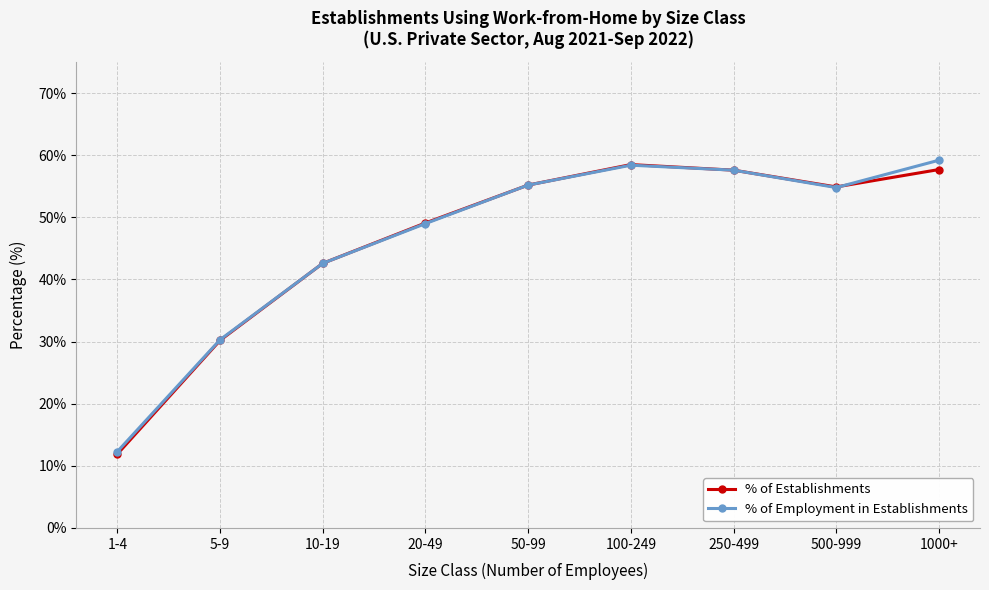

Which category has the highest value in the % of Establishments series?

100-249